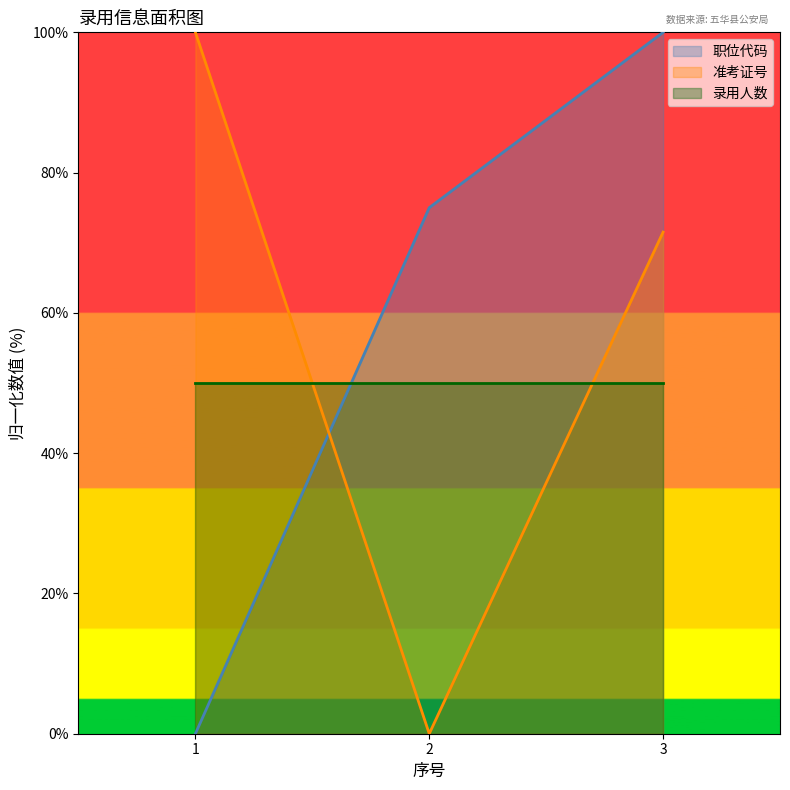

What is the average value of the 录用人数_line series?

50.0